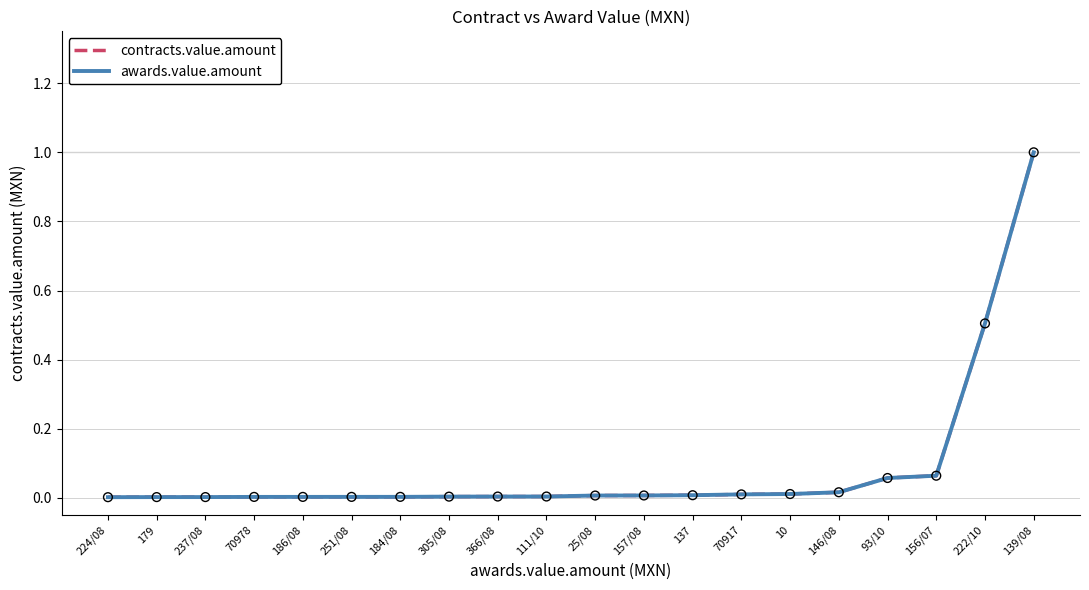

Is the value of contracts.value.amount at 146/08 greater than the value of awards.value.amount at 10?

Yes